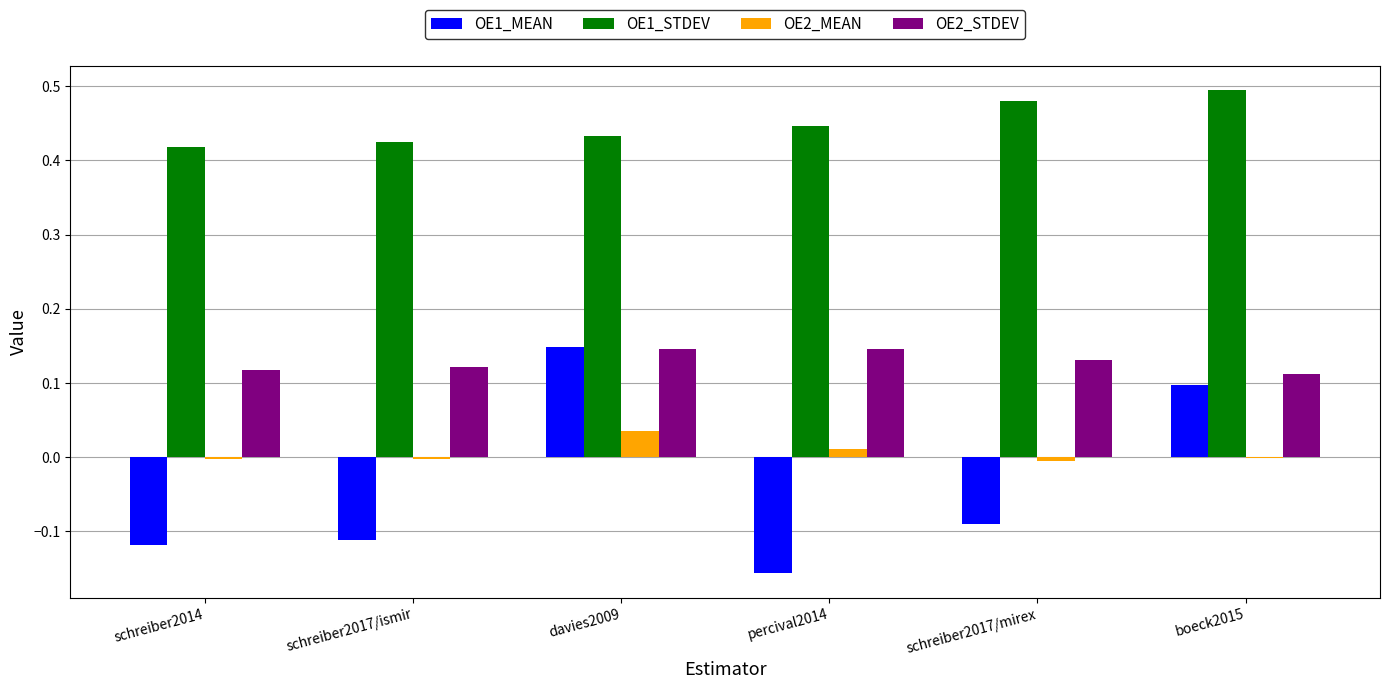

The OE2_STDEV series shows 0.1 at schreiber2014. True or false?

True